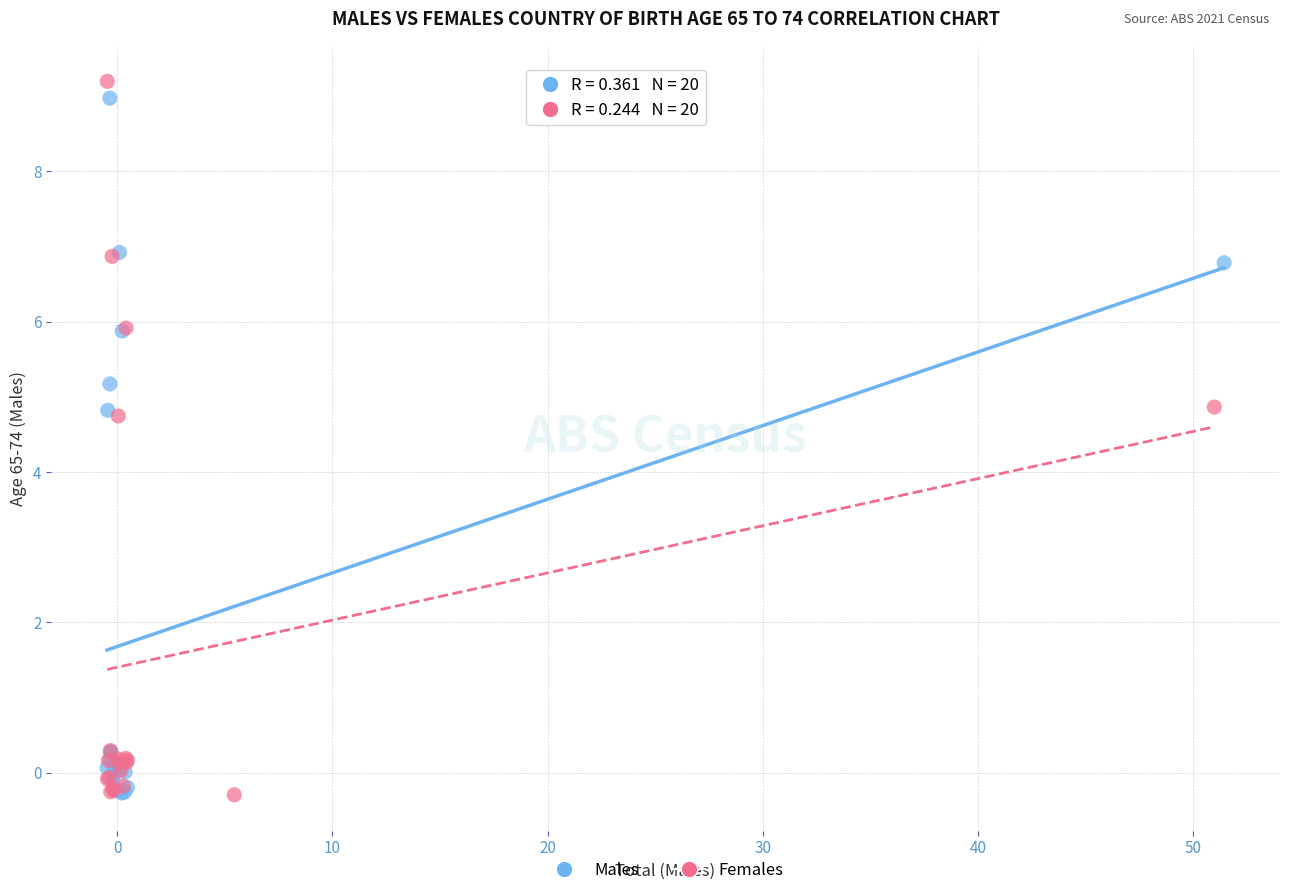

Which series reaches the maximum Y coordinate?

Females